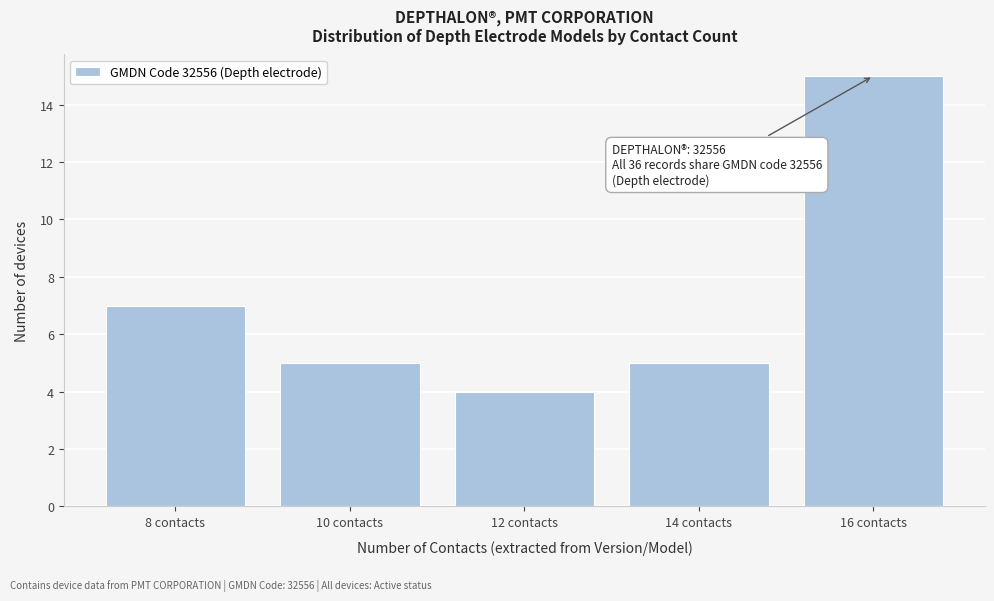

Reading left to right, transcribe all the data shown in this chart.

7	5	4	5	15